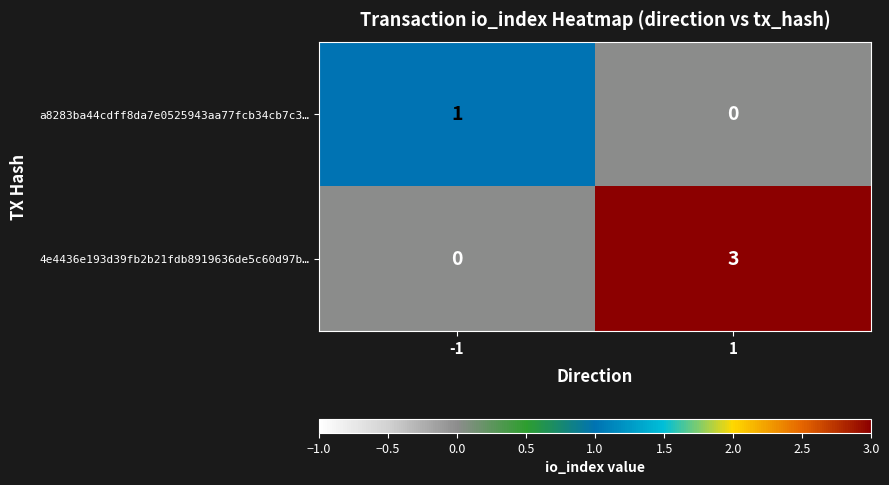

List the series in order of their peak value, highest first.

4e4436e193d39fb2b21fdb8919636de5c60d97b…, a8283ba44cdff8da7e0525943aa77fcb34cb7c3…